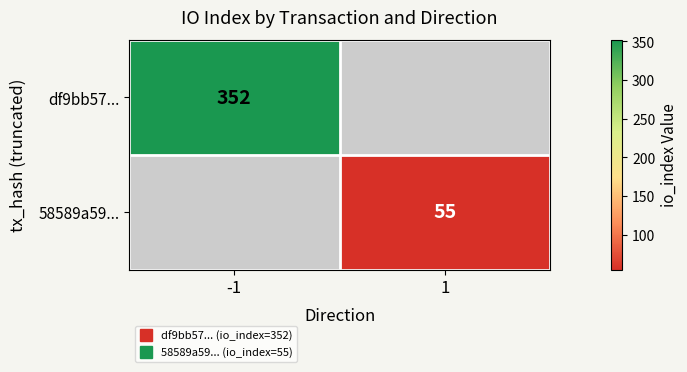

Read the df9bb57... value at -1.

352.0